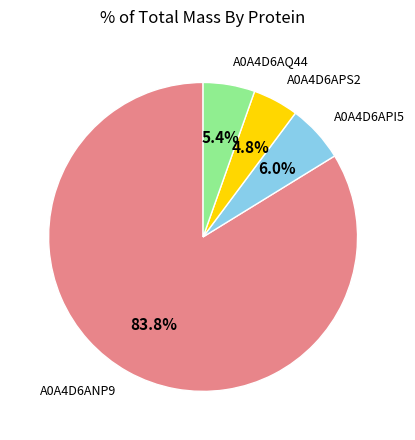

Does any single category account for the majority?

Yes